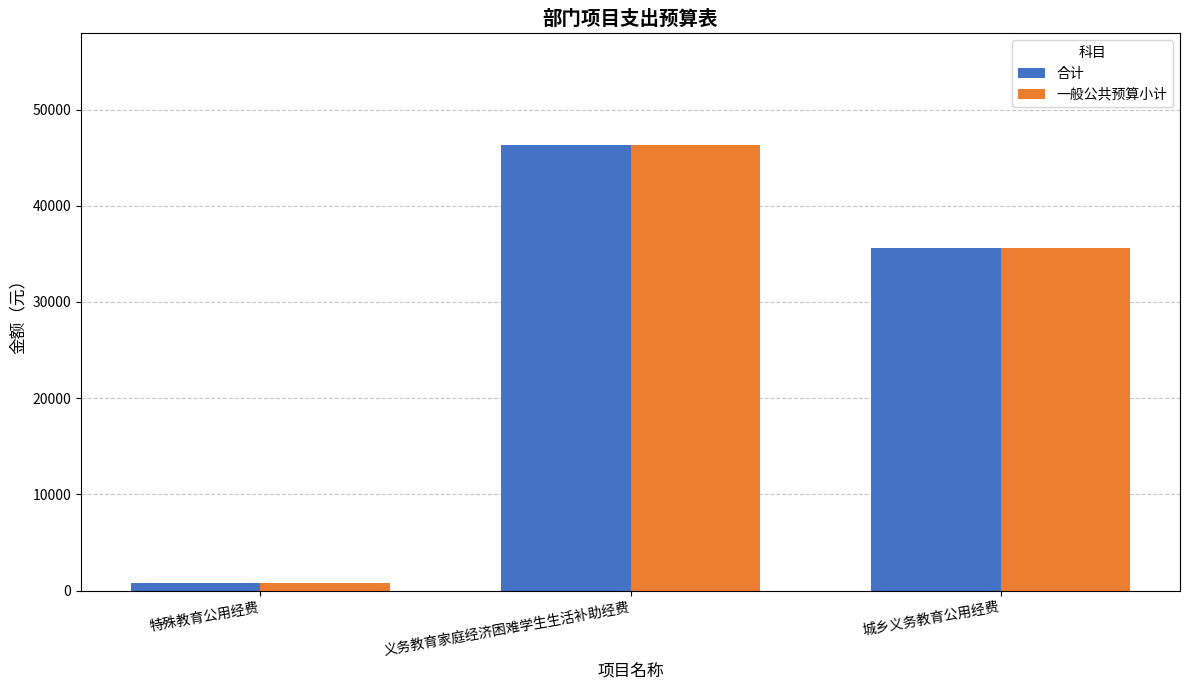

What are all the series names shown in the legend?

合计, 一般公共预算小计